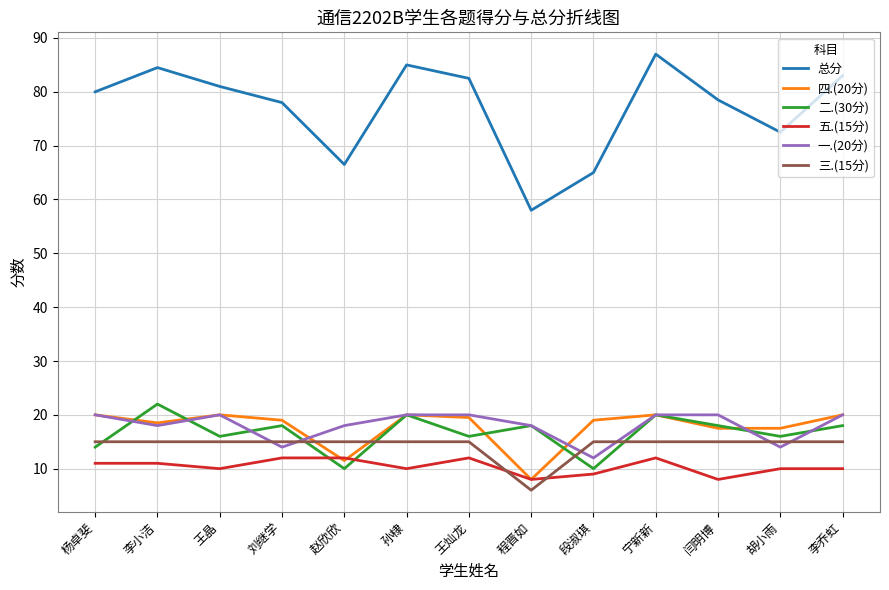

Which series has the largest total across all categories?

总分